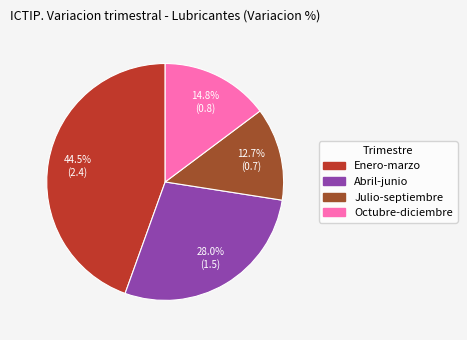

Which slice is the smallest?

Julio-septiembre